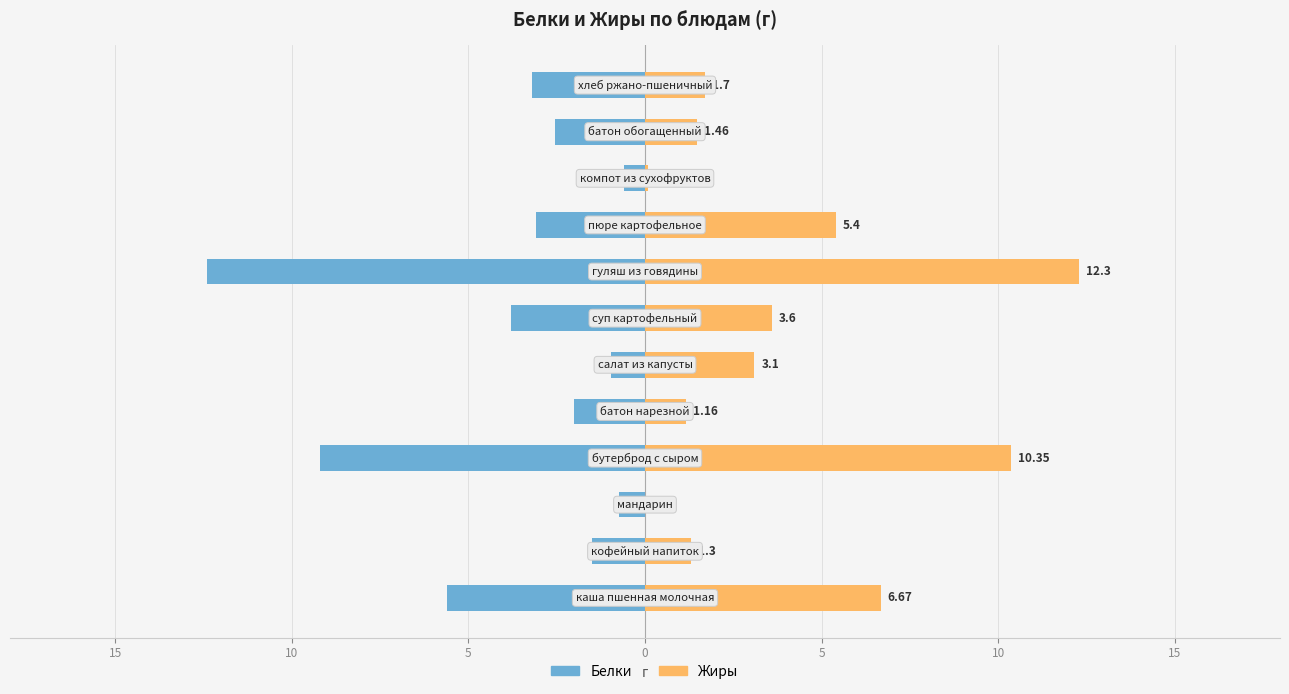

How many values in the Белки series are below -2?

7